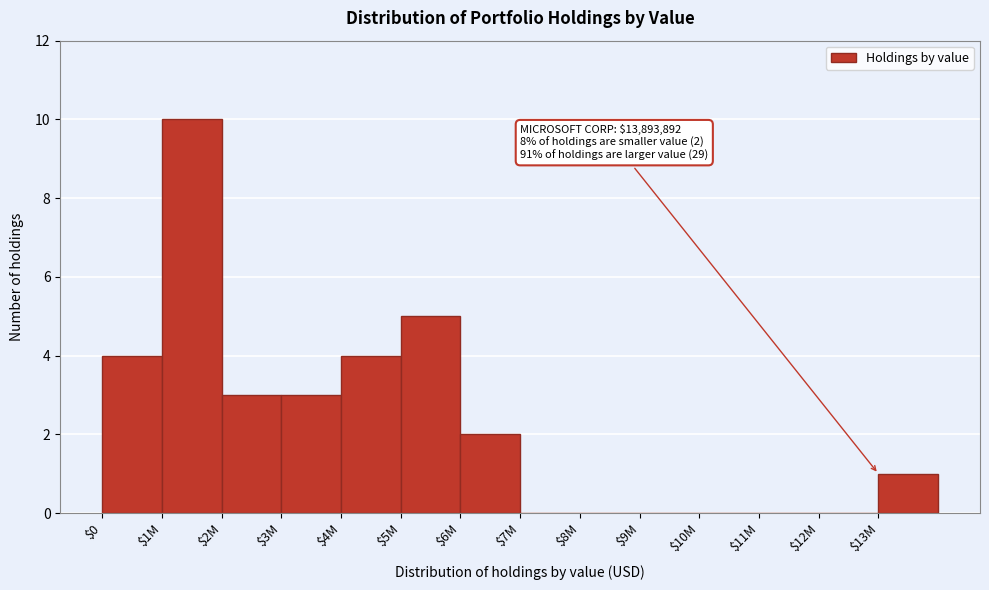

What is the sum of all values?

32